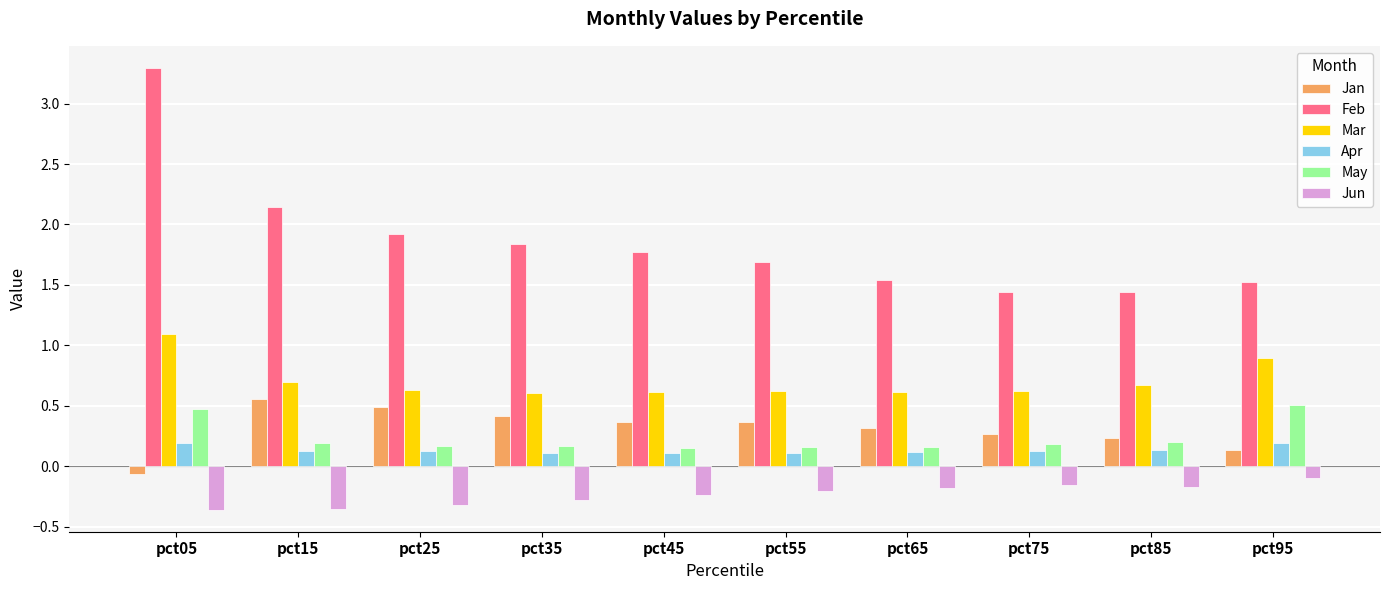

What is the greatest value displayed?

3.3